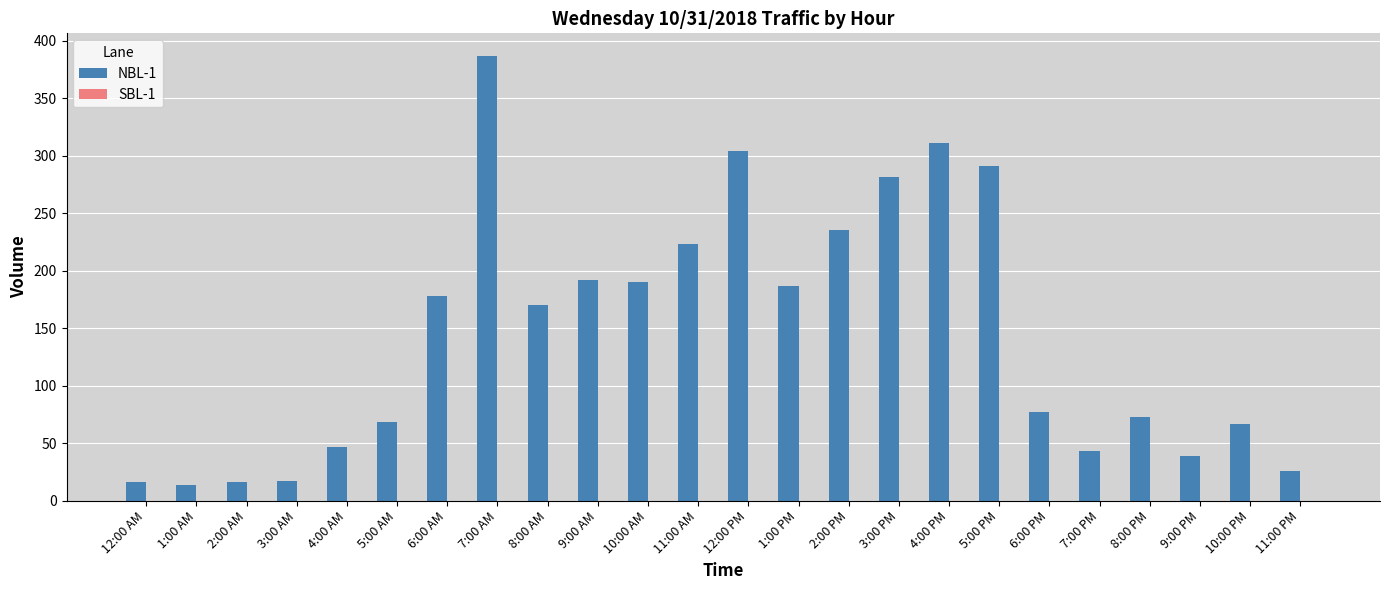

What is the difference between the maximum and minimum values?

373